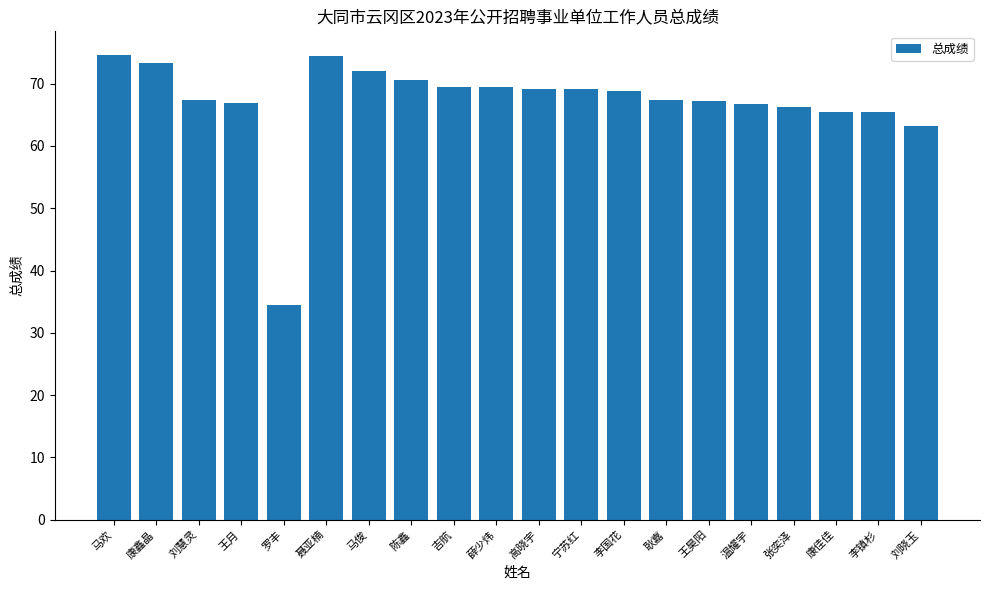

Is it true that the value at 康佳佳 is 65.4?

True